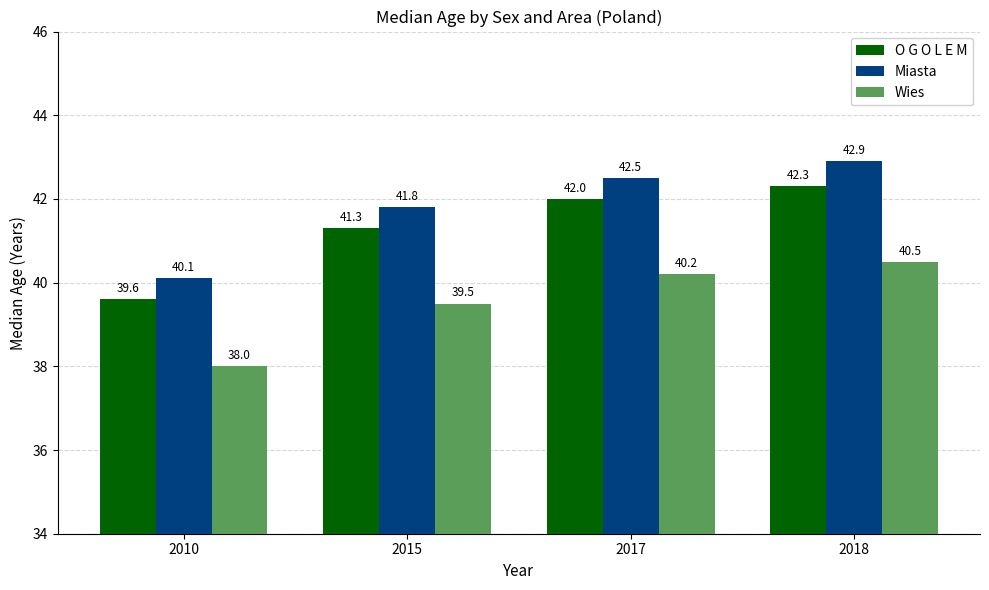

List the series in order of their peak value, highest first.

Miasta, O G O L E M, Wies